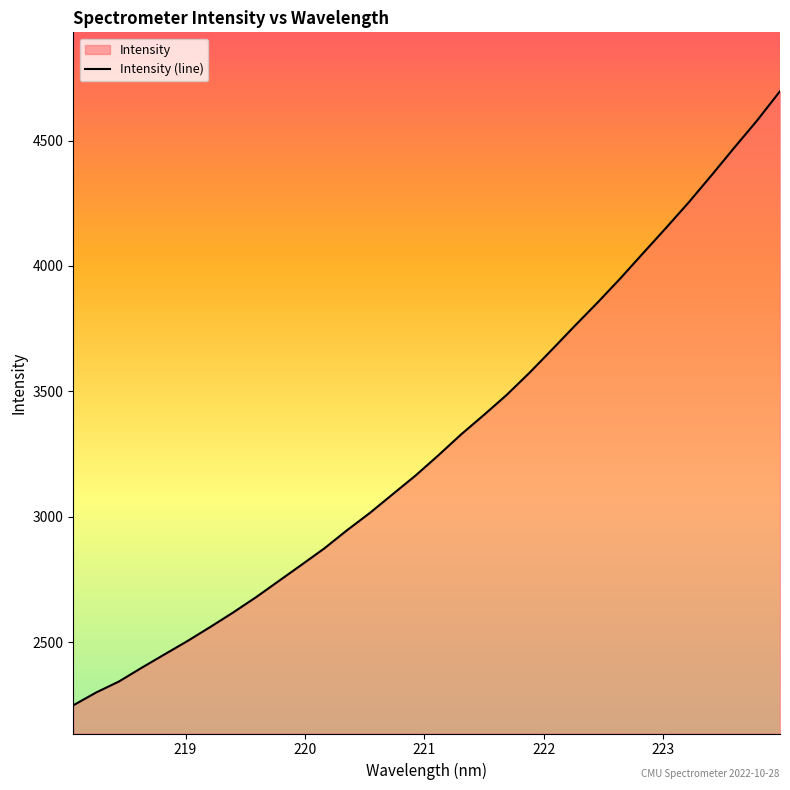

What is the minimum value shown in the chart?

2248.2